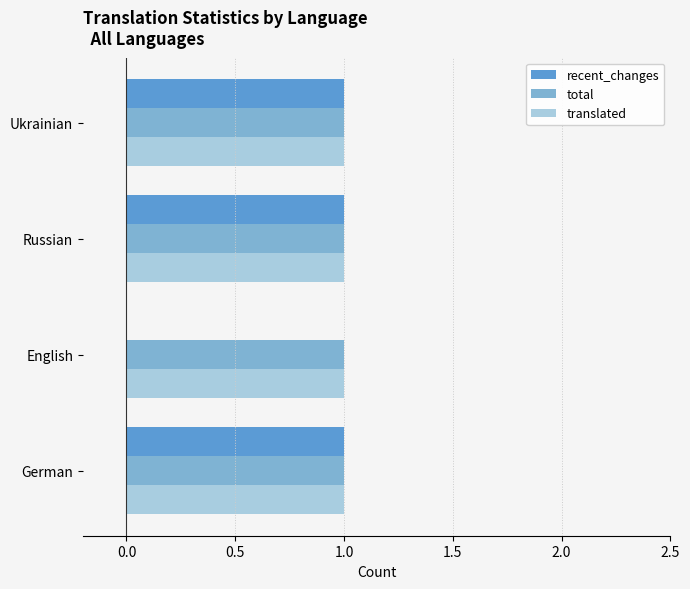

What is the average value of the translated series?

1